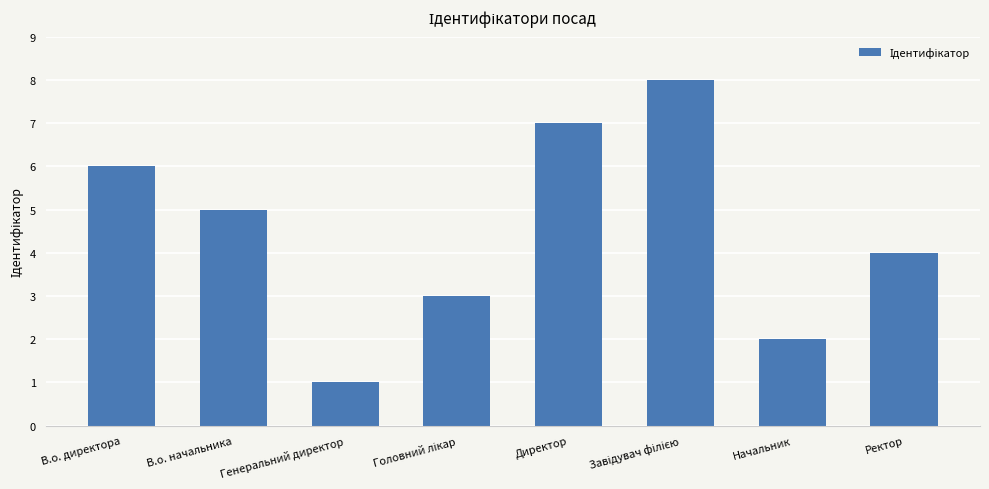

Which has a higher value, Генеральний директор or В.о. директора?

В.о. директора